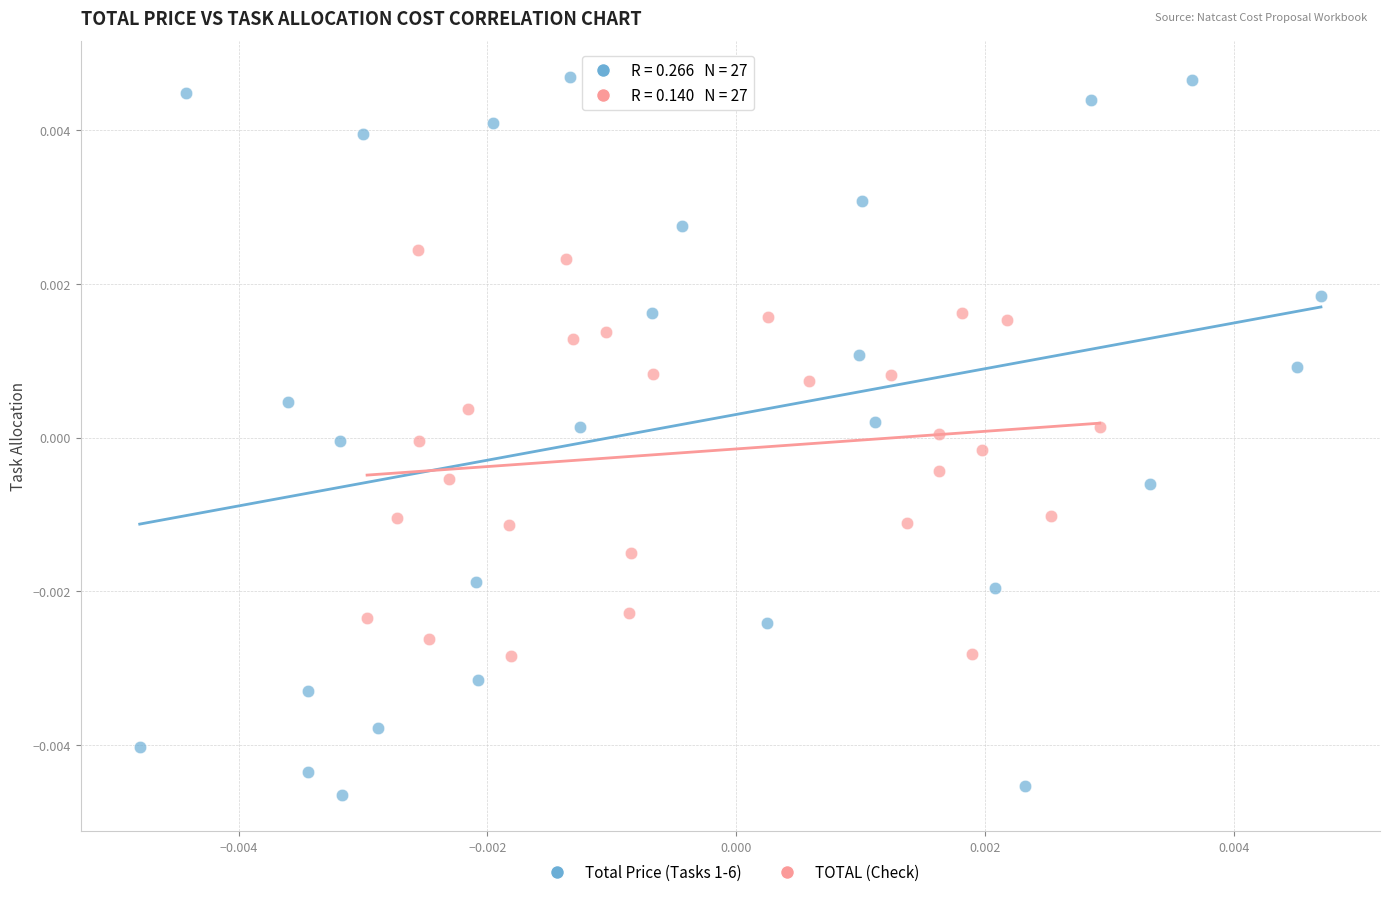

Which series has the largest Y range (max minus min)?

Total Price (Tasks 1-6)